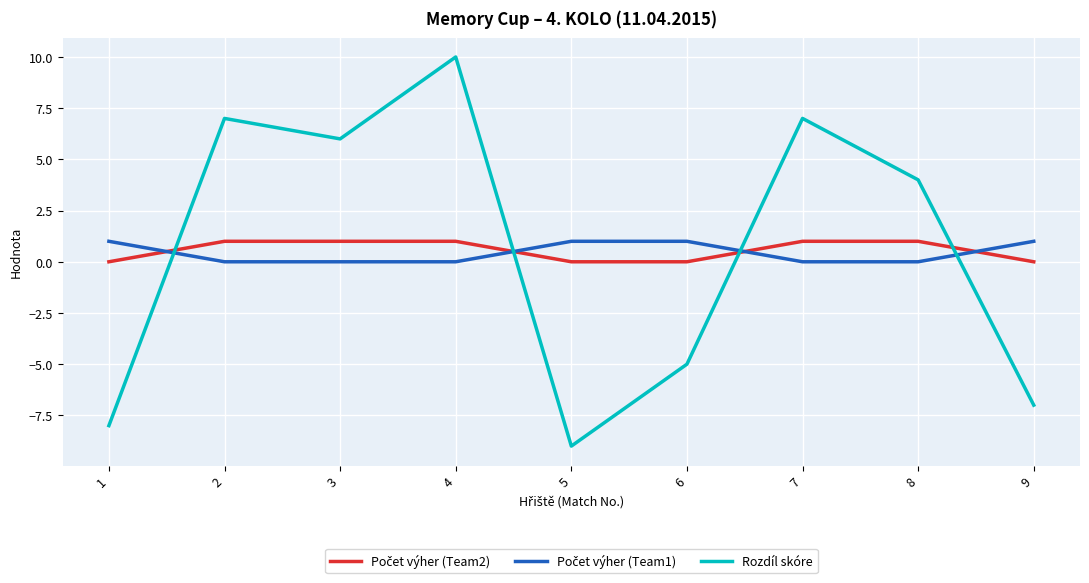

The Rozdíl skóre series shows 14 at 4. True or false?

False